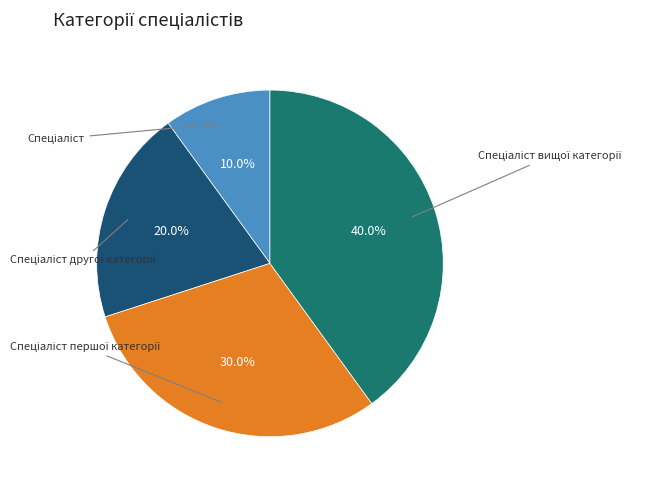

How many segments does this pie chart have?

4